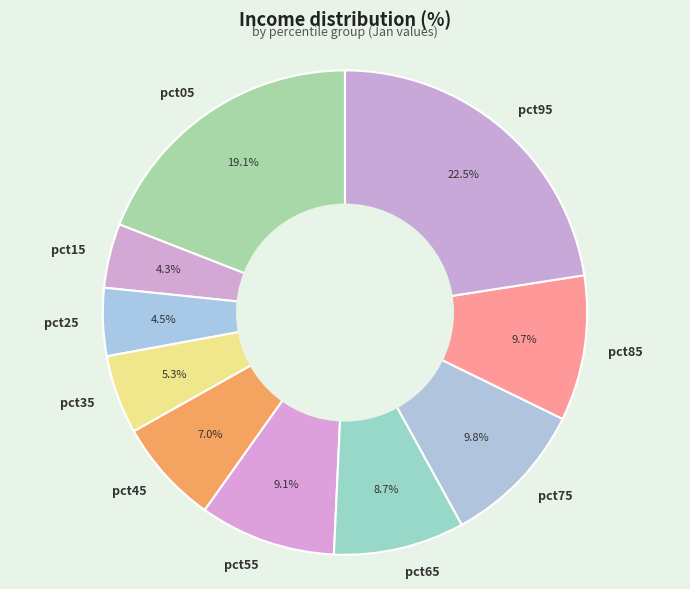

To the nearest percent, what is the difference between the largest and smallest slice percentages?

18%